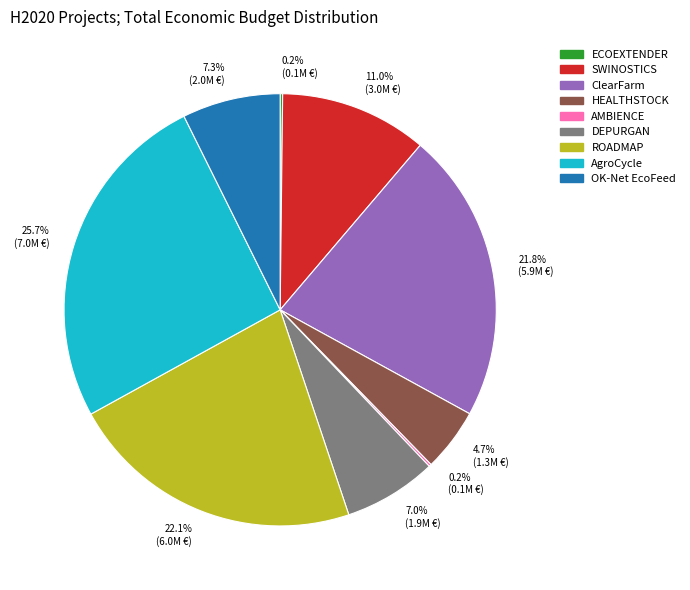

What percentage do ROADMAP and DEPURGAN together represent?

29.1%